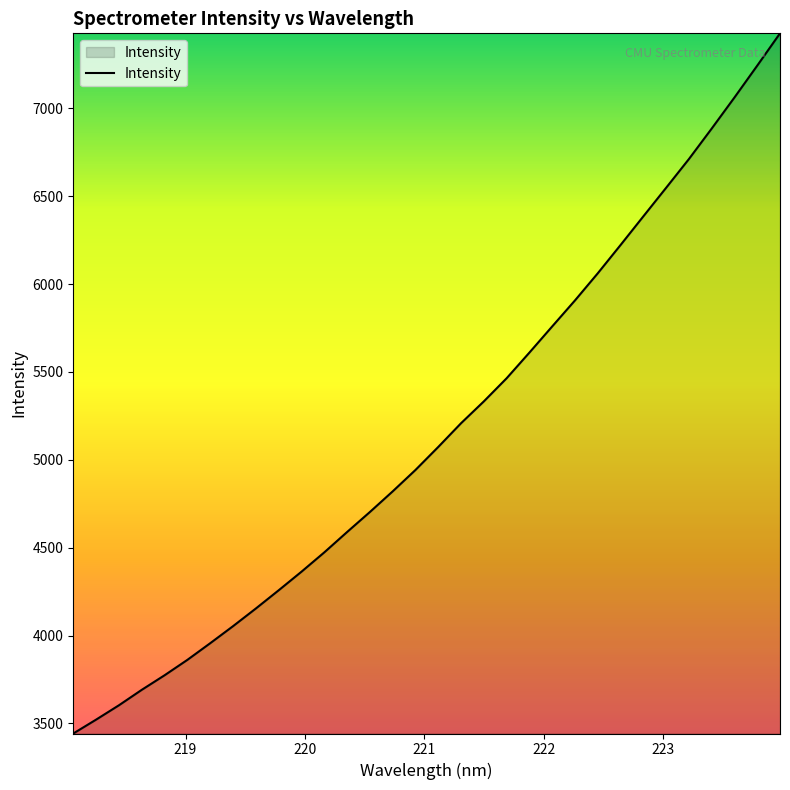

What is the smallest value displayed?

3442.4